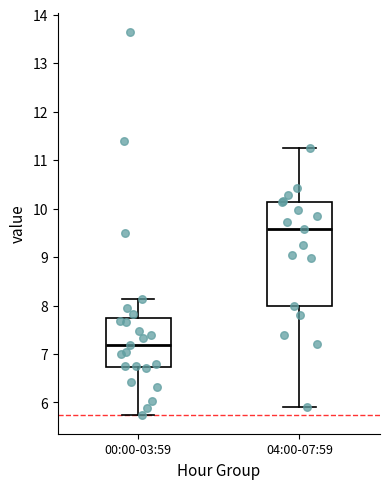

Reading left to right, transcribe this box plot: for each box, give where its median line is, the range the box spans, and where its two whiskers end, as read against the y-axis. The values are not printed on the chart, so give them approximately, as read against the axis.

00:00-03:59: median 7.2, box 6.7 to 7.8, whiskers 5.8 to 8.1
04:00-07:59: median 9.6, box 8.0 to 10.1, whiskers 5.9 to 11.3